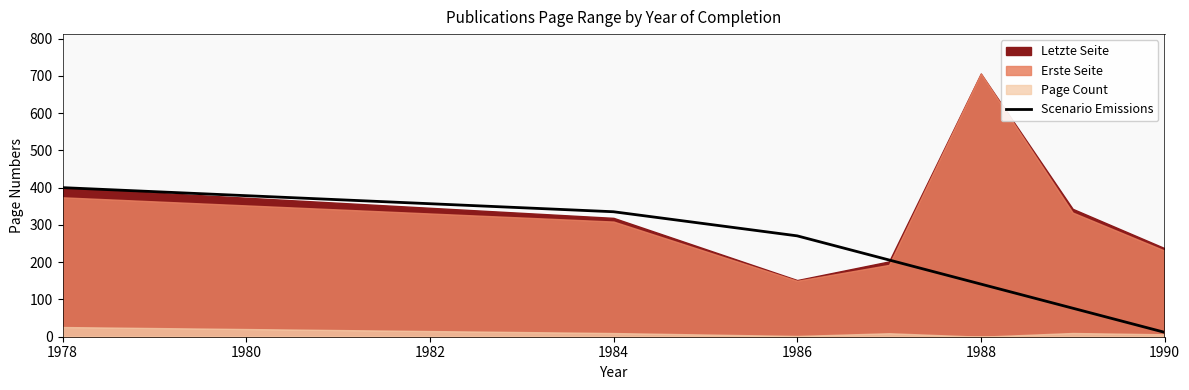

The value of Scenario Emissions at 1986 is 397.5. True or false?

False